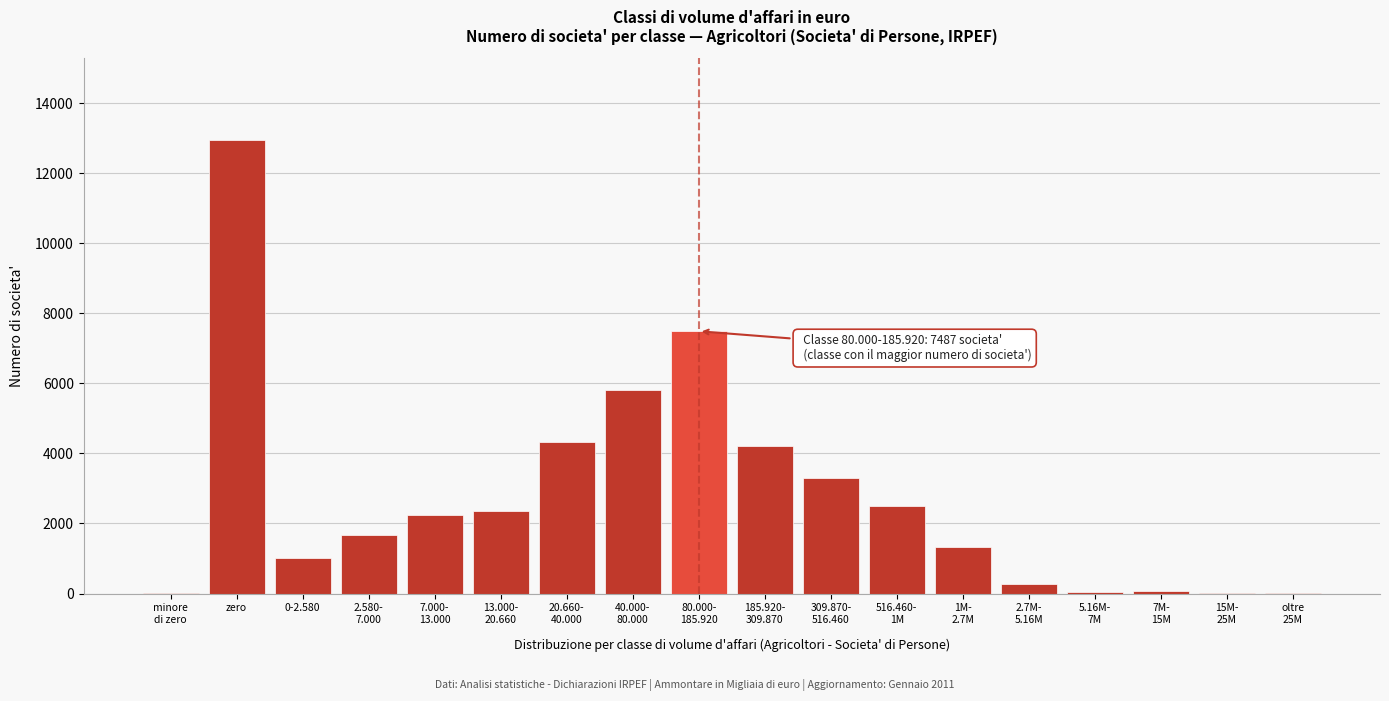

At which category does the chart reach its peak across all series?

zero